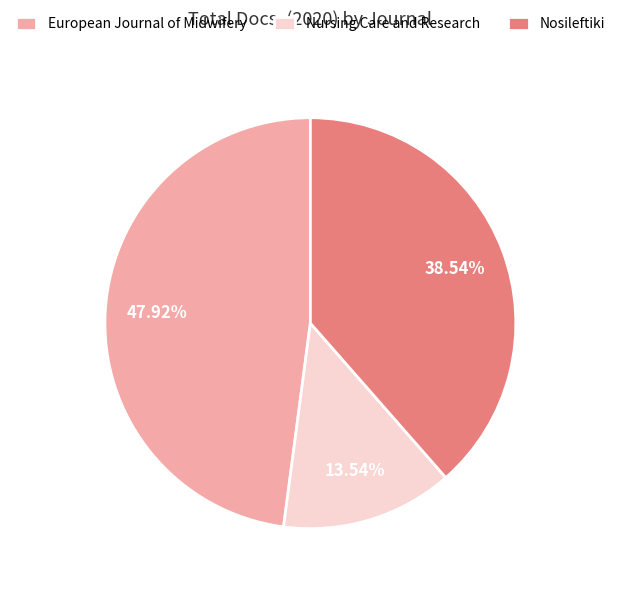

To the nearest percent, what percentage of the pie is Nursing Care and Research?

14%